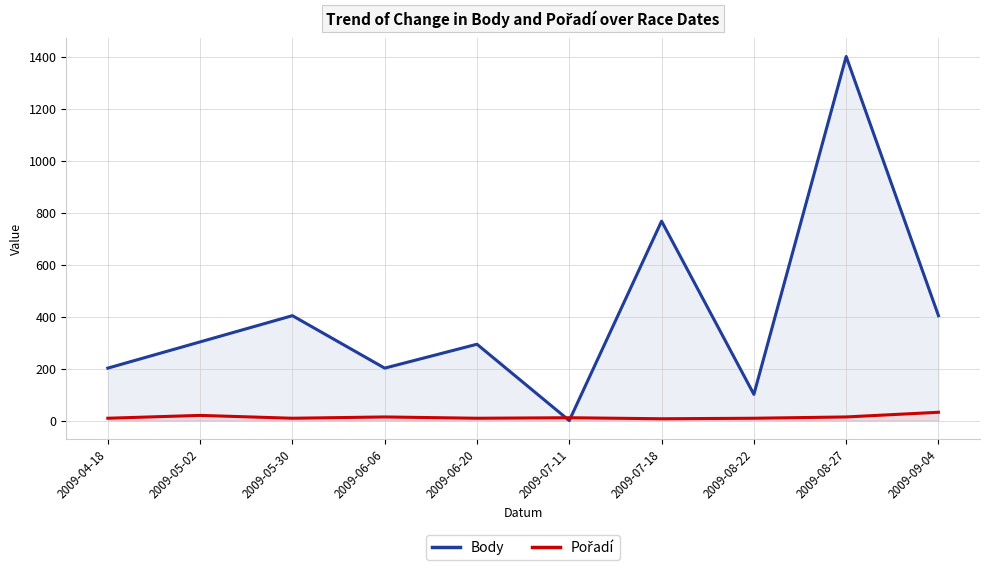

Reading right to left, list all the values displayed in this chart.

Body: 2009-09-04=404	2009-08-27=1402	2009-08-22=101	2009-07-18=768	2009-07-11=0	2009-06-20=294	2009-06-06=202	2009-05-30=404	2009-05-02=303	2009-04-18=202
Pořadí: 2009-09-04=32	2009-08-27=14	2009-08-22=9	2009-07-18=7	2009-07-11=11	2009-06-20=9	2009-06-06=14	2009-05-30=9	2009-05-02=20	2009-04-18=9